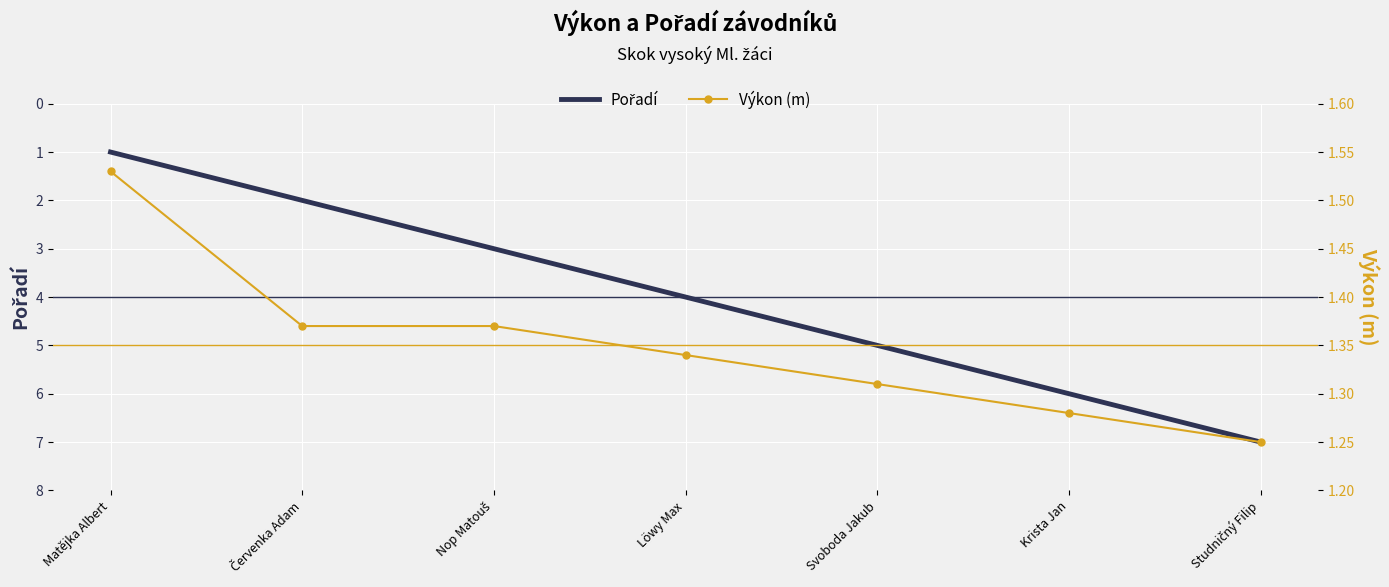

At which category does the chart reach its minimum across all series?

Matějka Albert